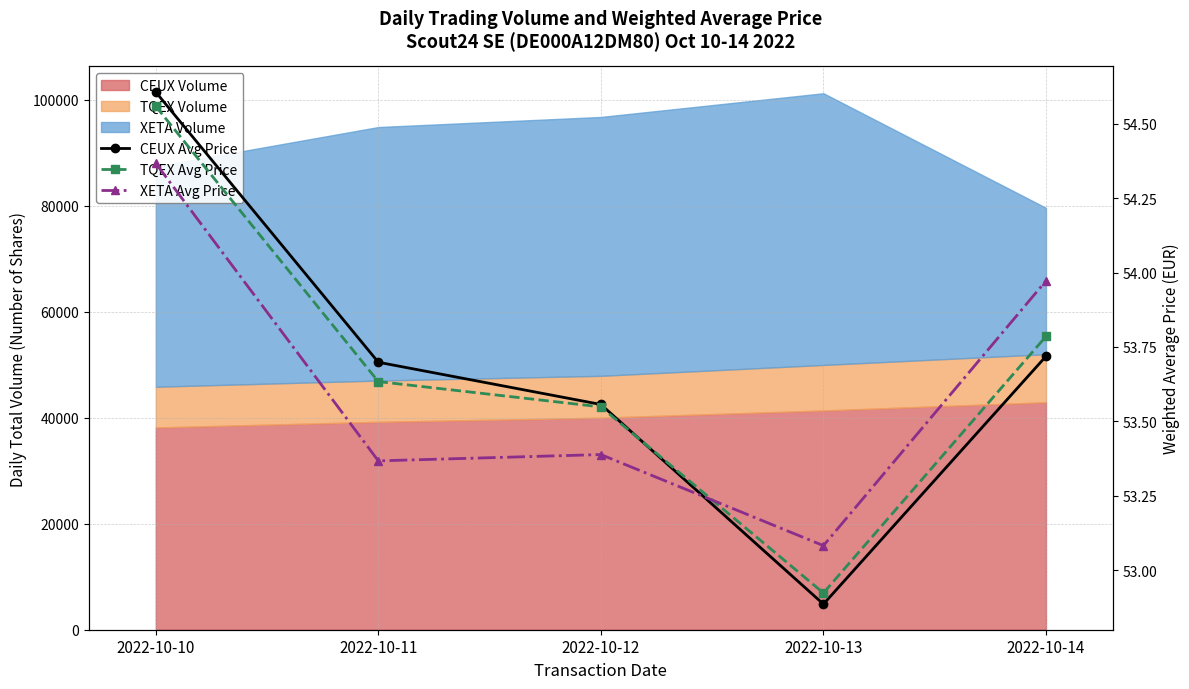

The value of XETA Avg Price at 2022-10-14 is 54.0. True or false?

True